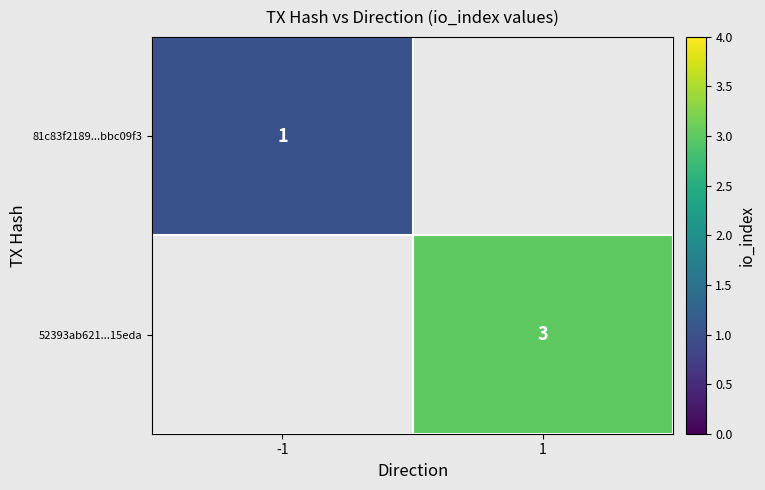

Is the value of 81c83f2189...bbc09f3 at -1 greater than the value of 52393ab621...15eda at 1?

No